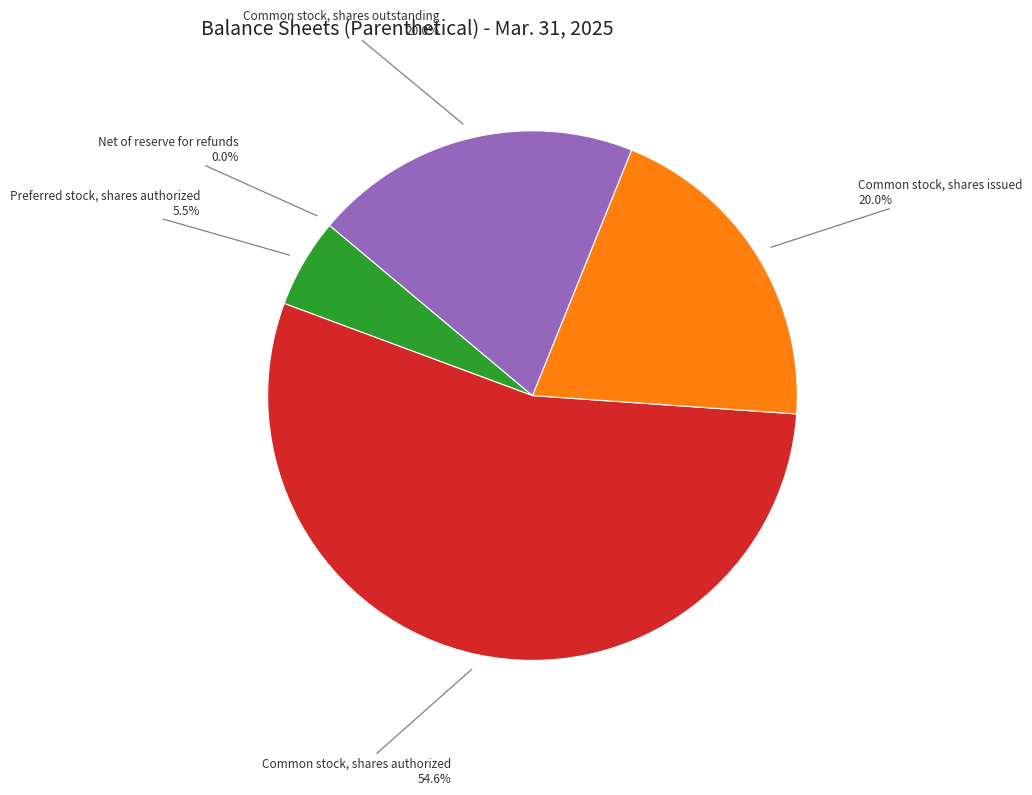

Between Common stock, shares authorized and Common stock, shares outstanding, which is larger?

Common stock, shares authorized